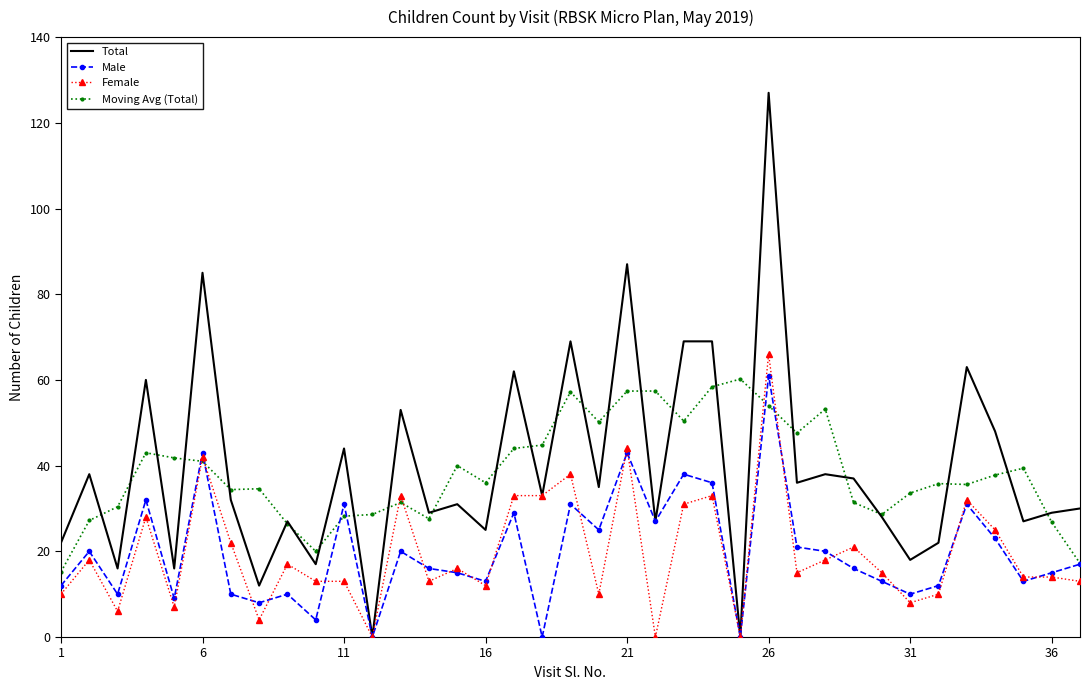

What is the highest value of the Female series?

66.0